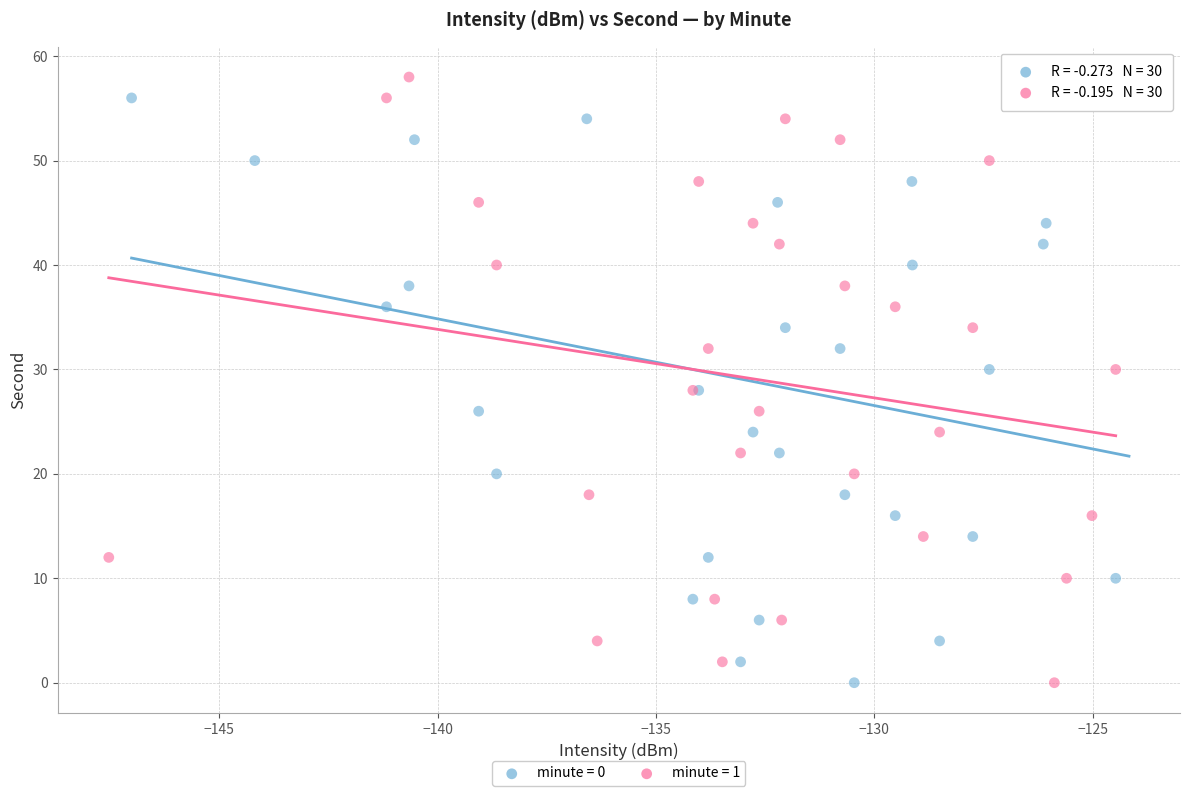

What are all the series names shown in the legend?

minute = 0, minute = 1